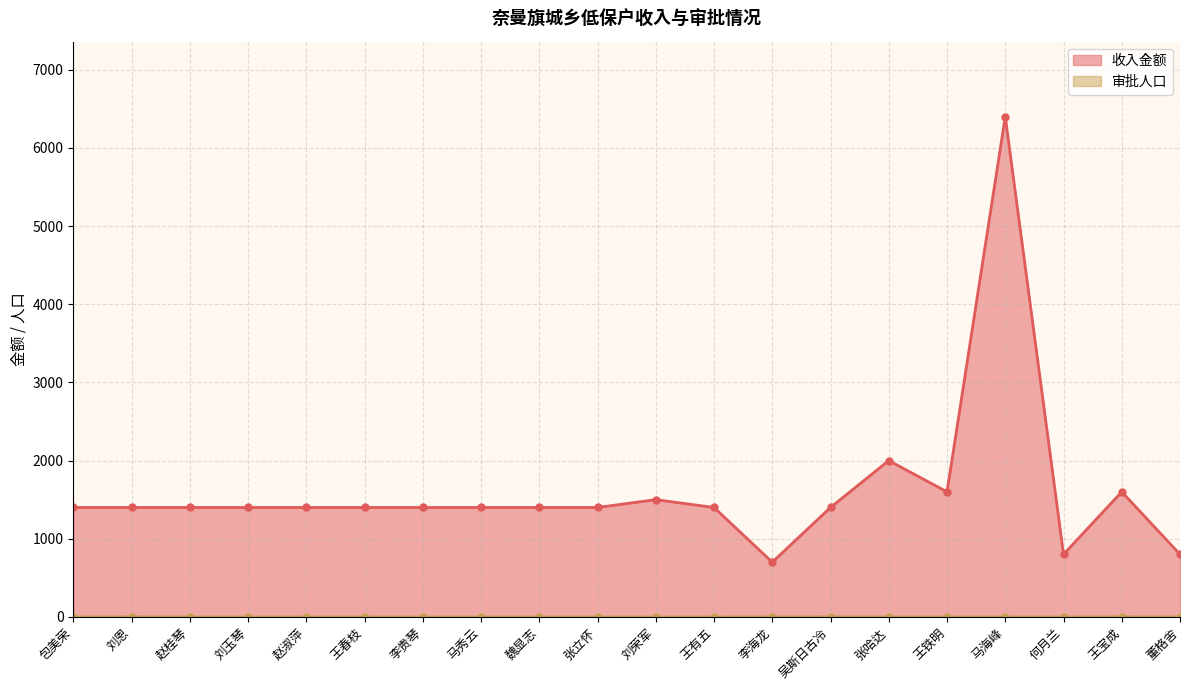

At which label does 审批人口 reach its minimum?

包美荣